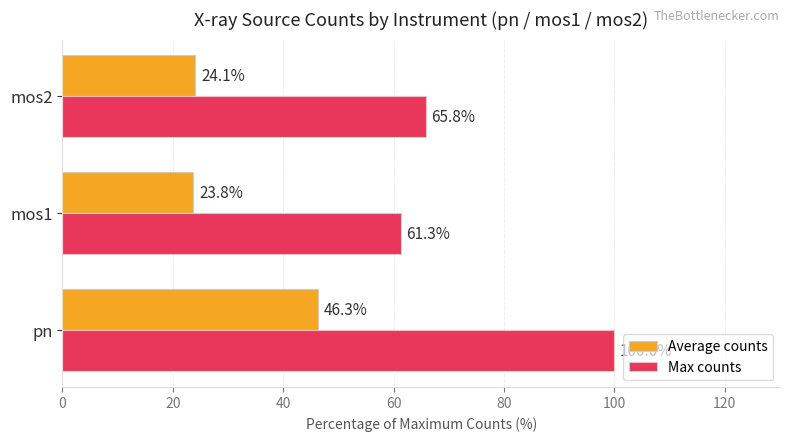

Read the Average counts value at mos2.

24.1